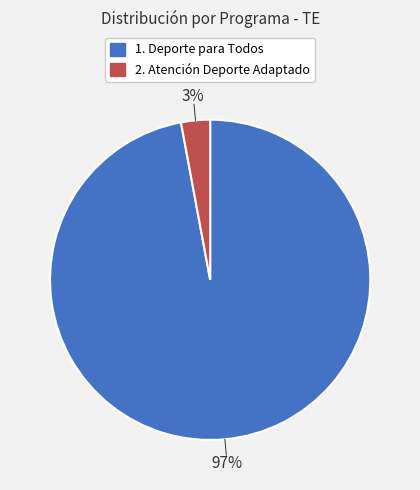

Count the number of slices in the pie.

2